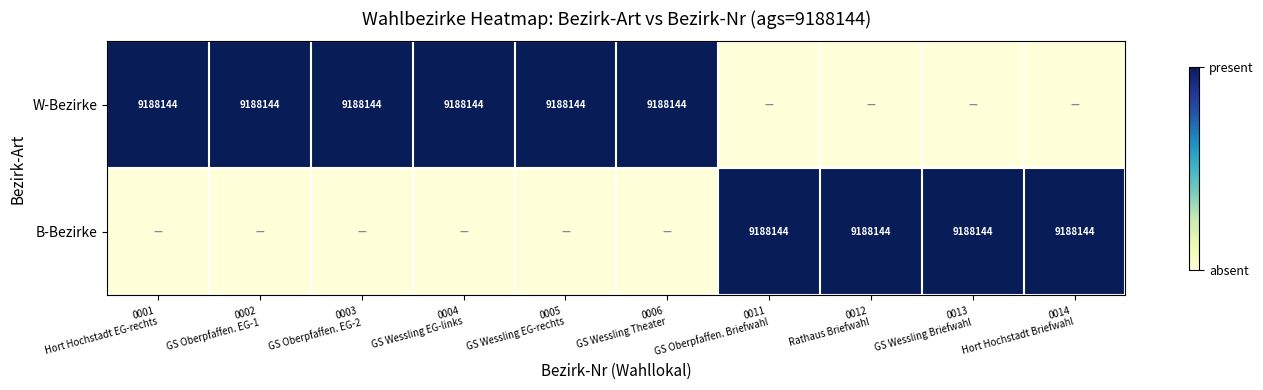

Rank the series by their maximum value, from lowest to highest.

W-Bezirke, B-Bezirke